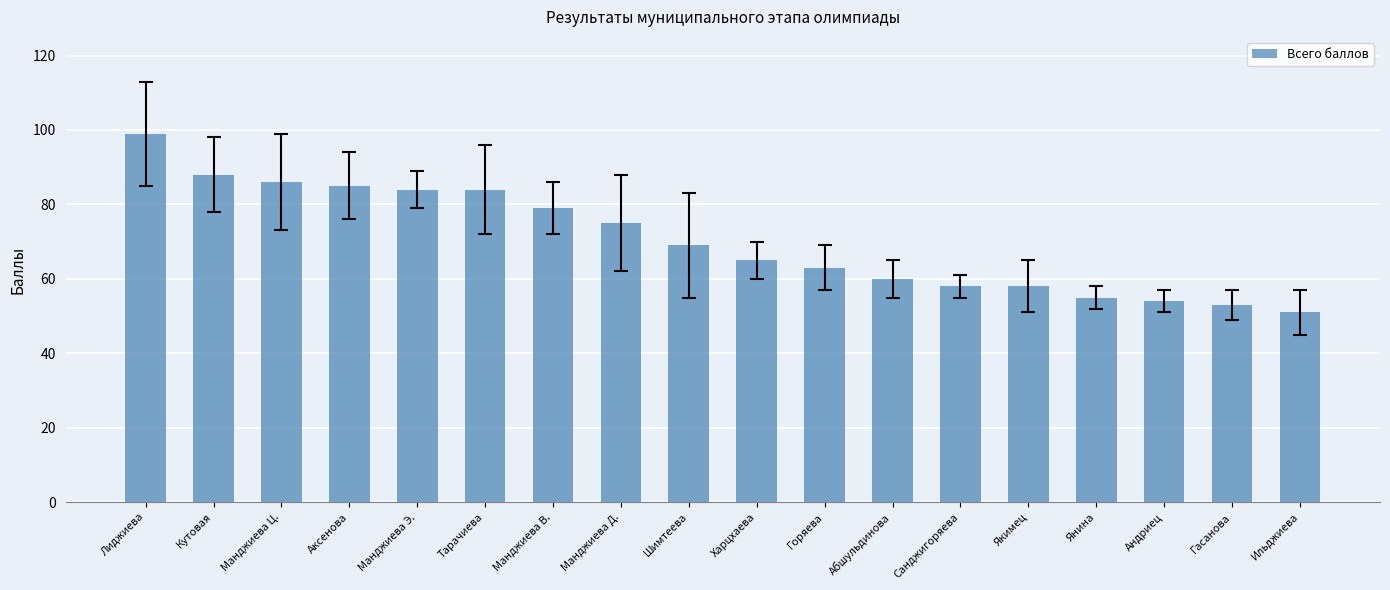

Reading left to right, extract all data points from this chart.

Лиджиева=99	Кутовая=88	Манджиева Ц.=86	Аксенова=85	Манджиева Э.=84	Тарачиева=84	Манджиева В.=79	Манджиева Д.=75	Шимтеева=69	Харцхаева=65	Горяева=63	Абшульдинова=60	Санджигоряева=58	Якимец=58	Янина=55	Андриец=54	Гасанова=53	Ильджиева=51